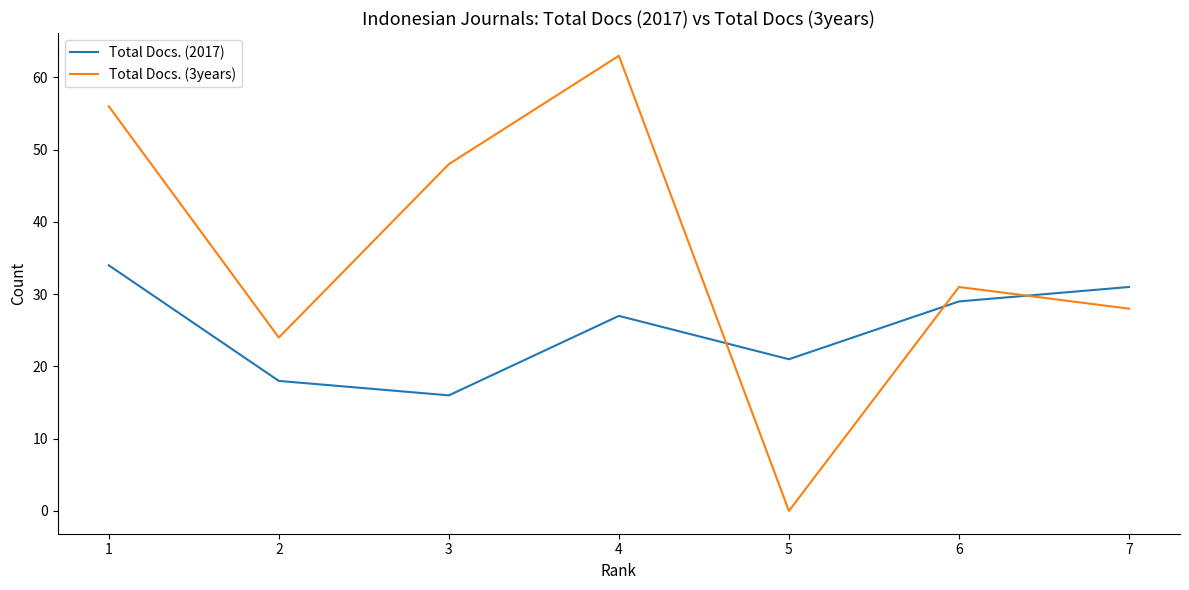

Rank the series at 4 from lowest to highest value.

Total Docs. (2017), Total Docs. (3years)